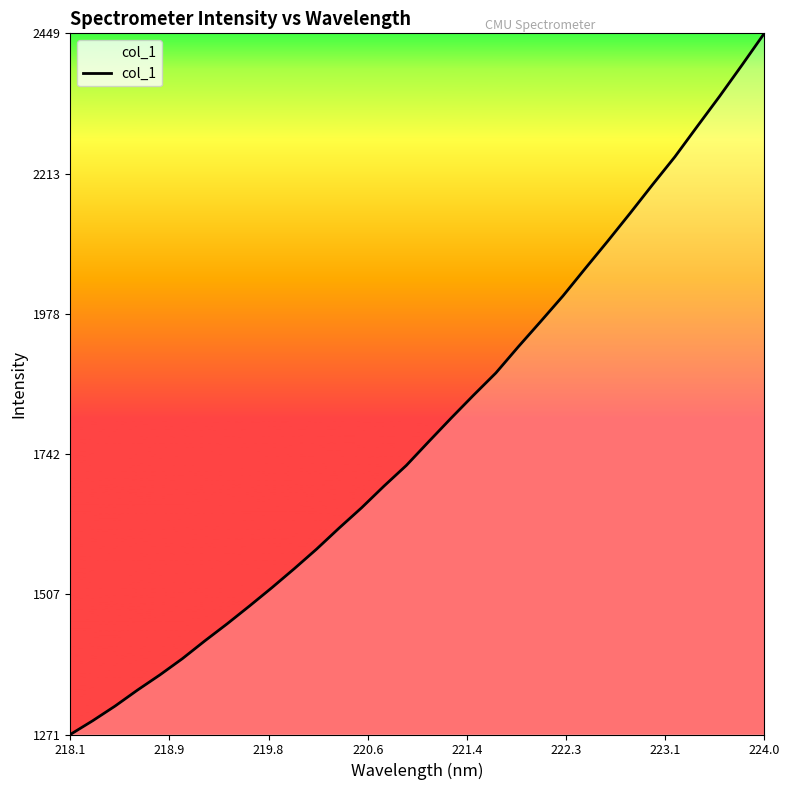

What is the difference between the maximum and minimum values?

1177.5